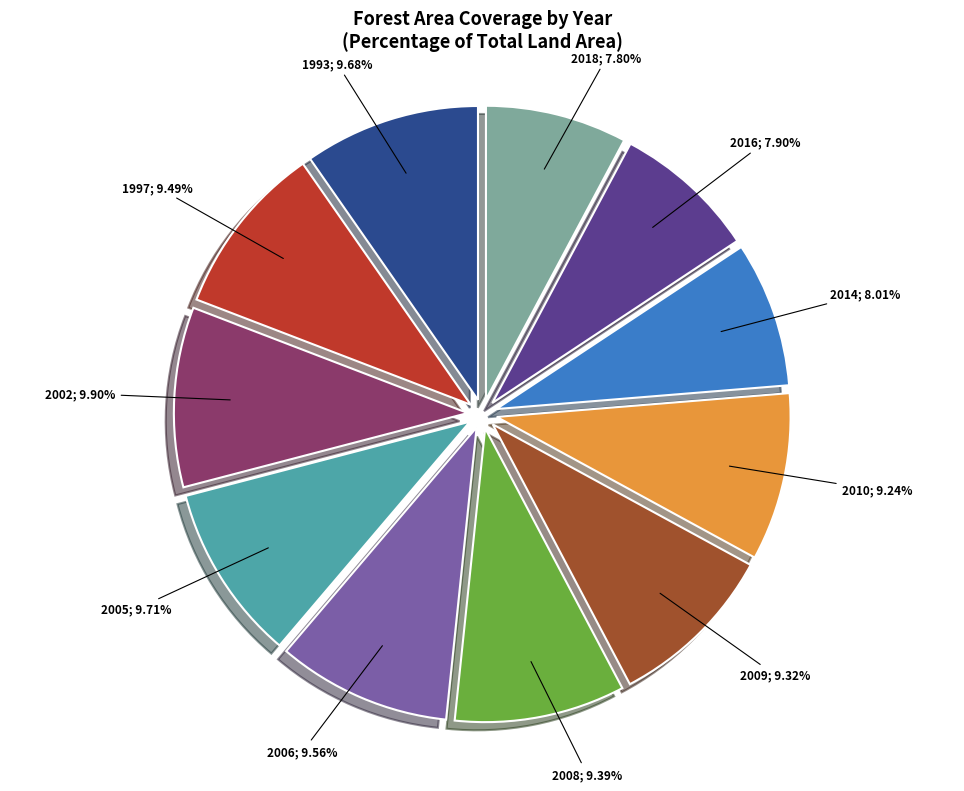

Does any single category account for the majority?

No